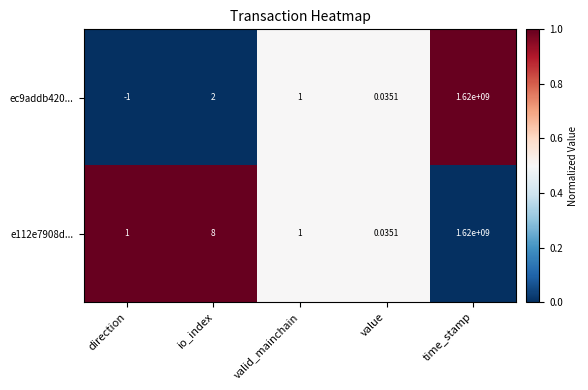

Rank the series by their average value, from highest to lowest.

e112e7908d..., ec9addb420...